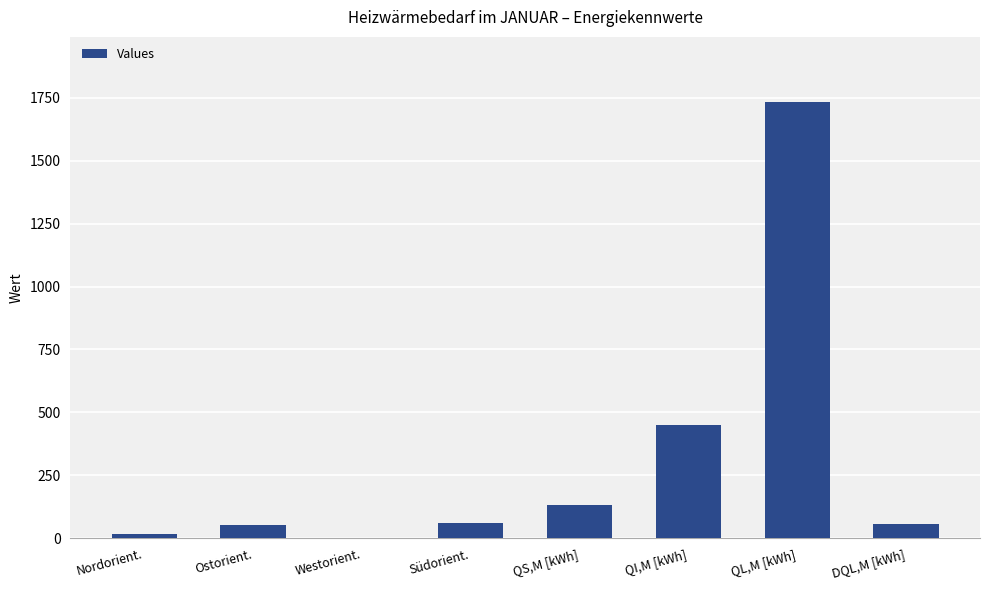

How many categories are shown in the chart?

8